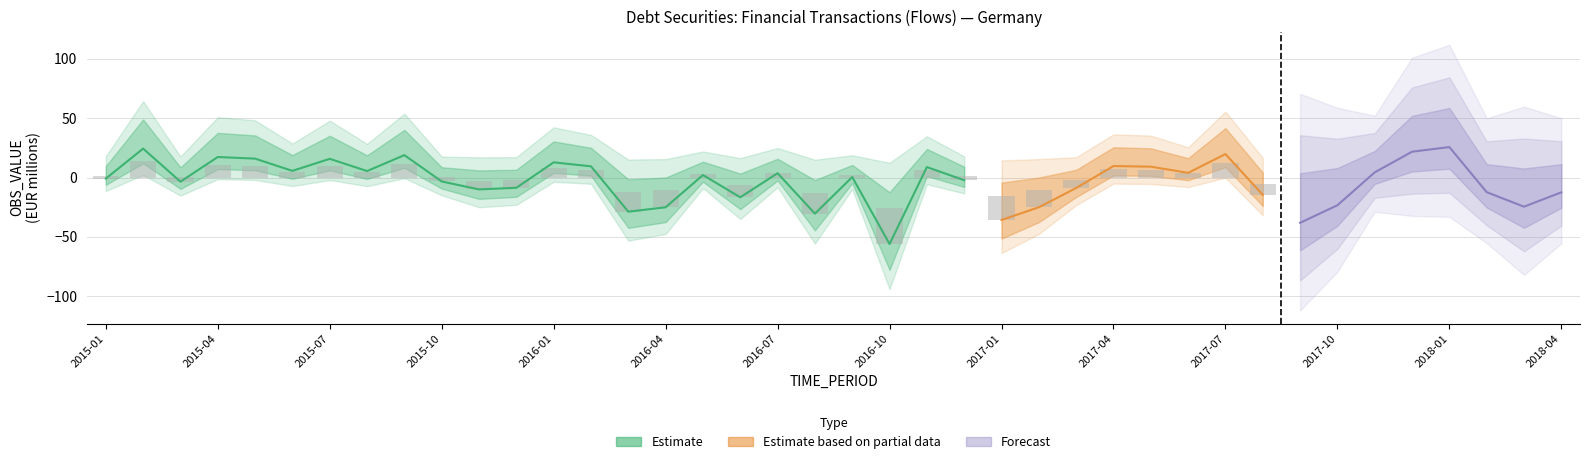

Which series has the largest range (max minus min)?

Estimate